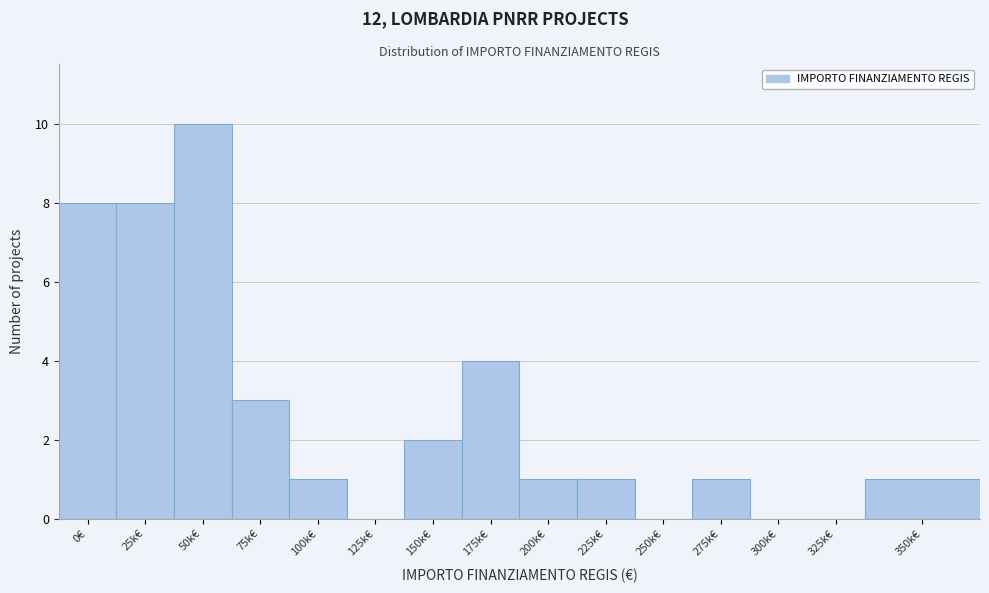

Reading left to right, extract all data points from this chart.

0€=8	25k€=8	50k€=10	75k€=3	100k€=1	125k€=0	150k€=2	175k€=4	200k€=1	225k€=1	250k€=0	275k€=1	300k€=0	325k€=0	350k€=1